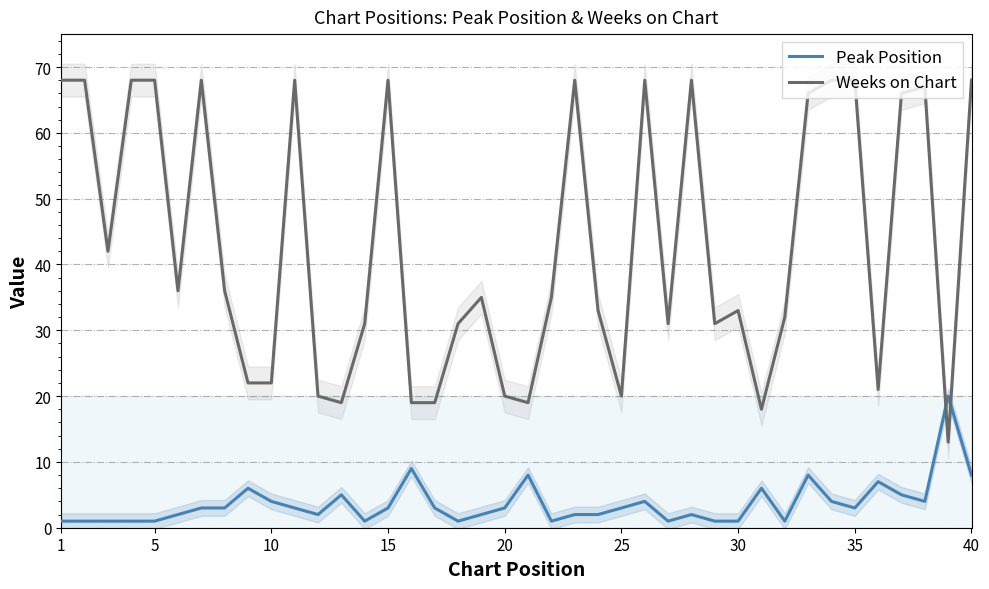

What is the difference between the maximum and minimum values in the Peak Position series?

19